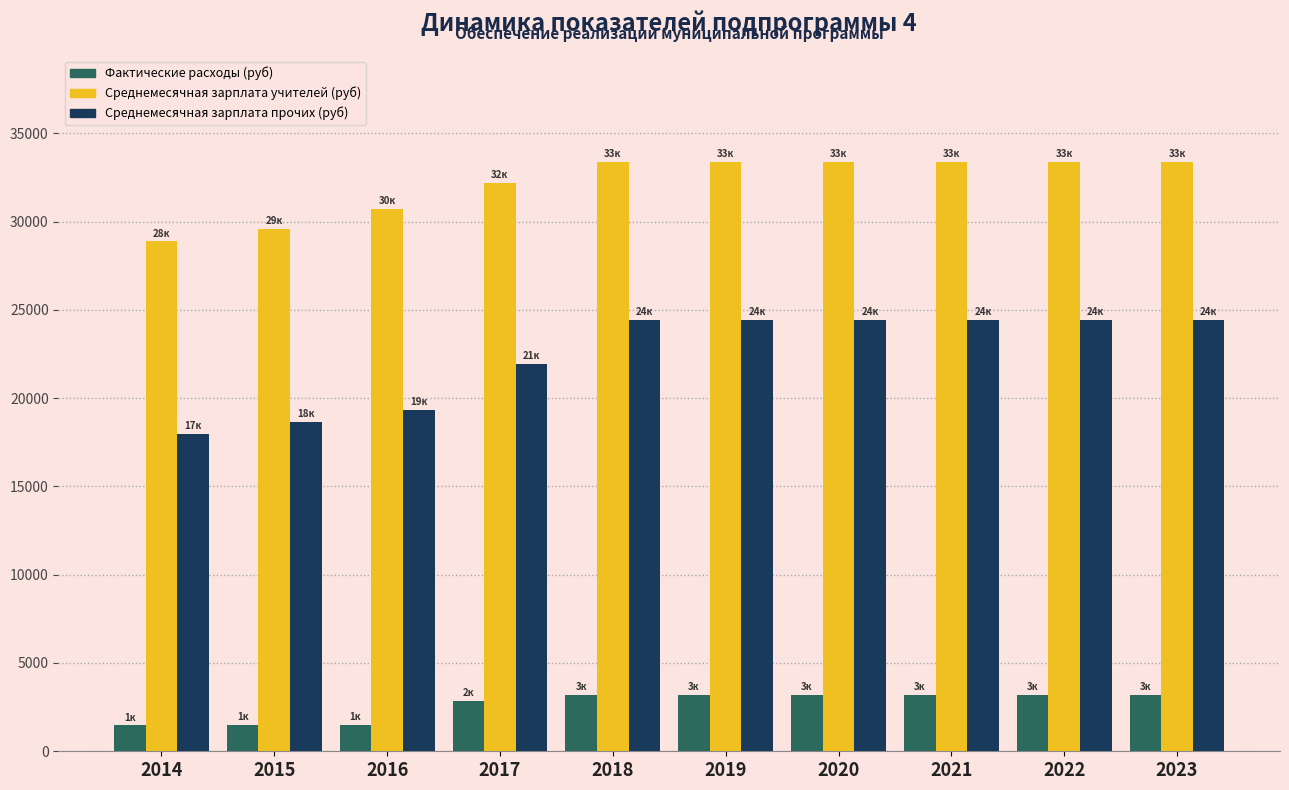

The value of Фактические расходы (руб) at 2015 is 1470. True or false?

True